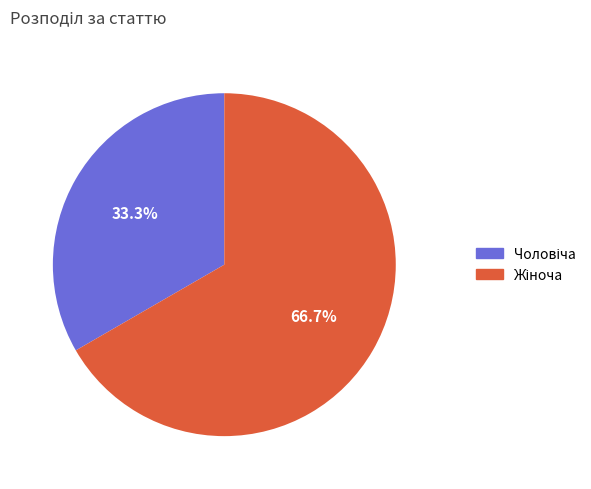

Is there any slice that represents more than half of the pie?

Yes